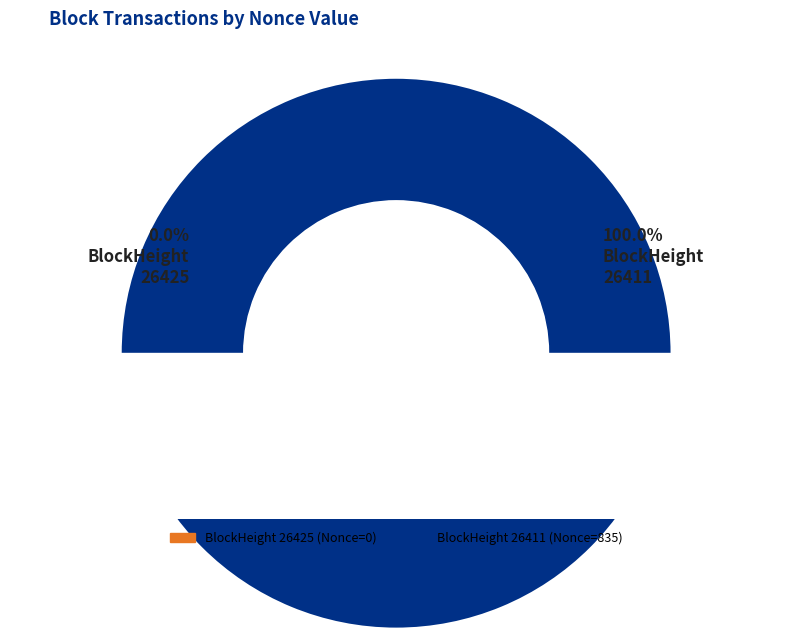

Which category has the smallest portion of the pie?

26425